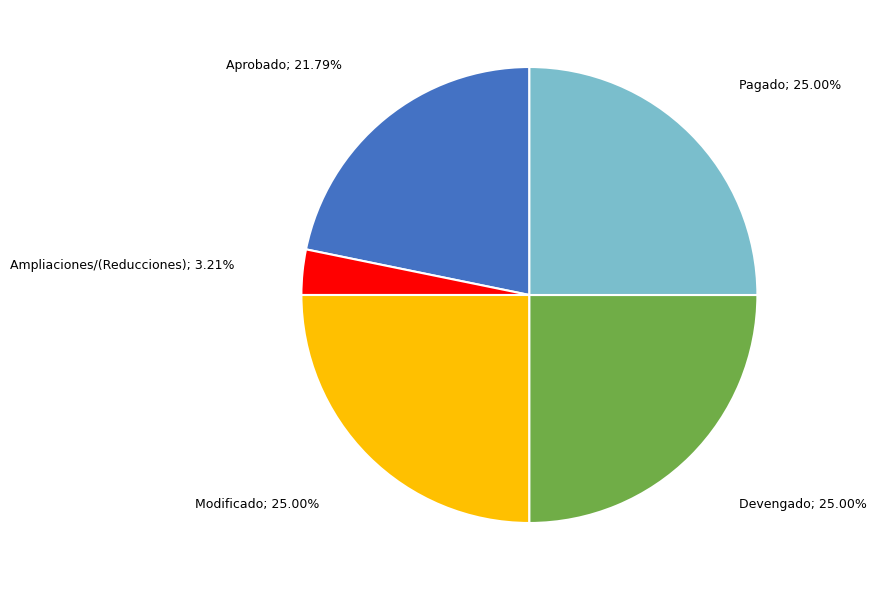

How many slices are in this pie chart?

5